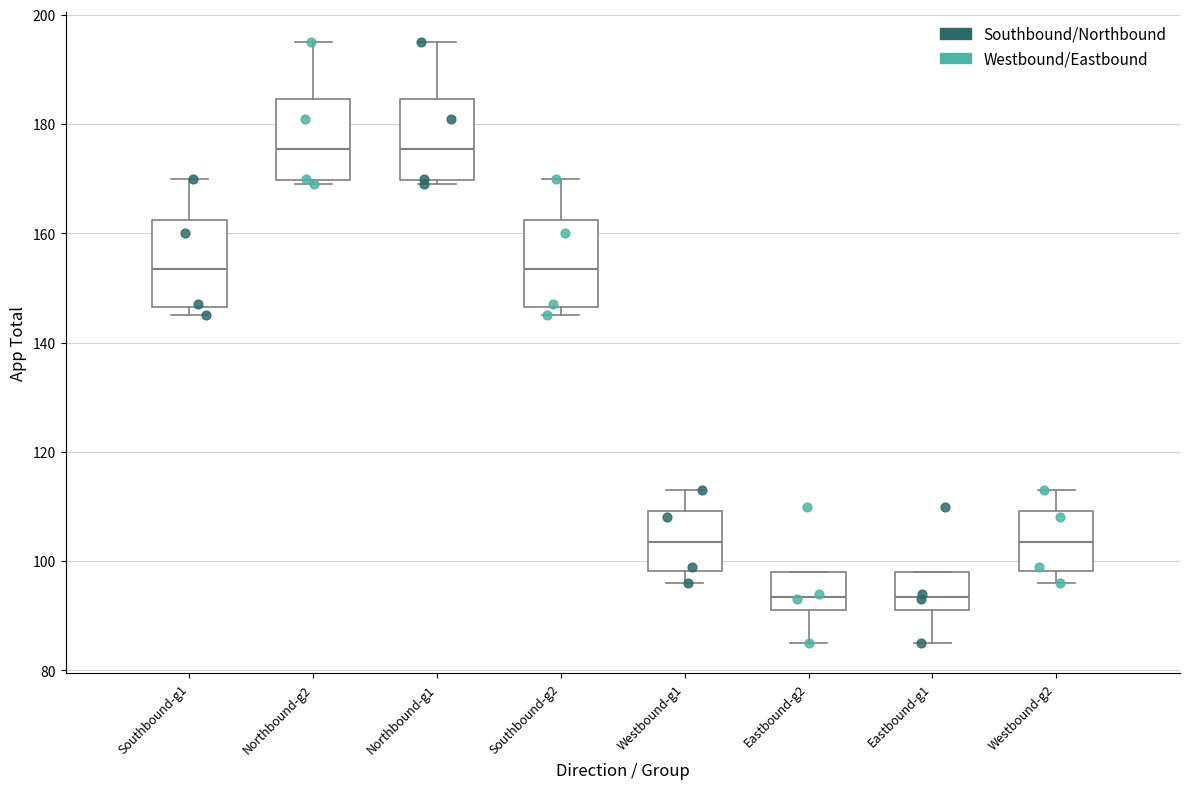

Reading left to right, read every box against the y-axis: the position of its median line, the range the box covers, and the ends of its whiskers. The values are not printed on the chart, so give them approximately, as read against the axis.

Southbound-g1: median 154, box 146 to 162, whiskers 146 (just below the box's lower edge) to 170
Northbound-g2: median 176, box 170 to 184, whiskers 170 (just below the box's lower edge) to 196
Northbound-g1: median 176, box 170 to 184, whiskers 170 (just below the box's lower edge) to 196
Southbound-g2: median 154, box 146 to 162, whiskers 146 (just below the box's lower edge) to 170
Westbound-g1: median 104, box 98 to 110, whiskers 96 to 114
Eastbound-g2: median 94, box 92 to 98, whiskers 86 to 98
Eastbound-g1: median 94, box 92 to 98, whiskers 86 to 98
Westbound-g2: median 104, box 98 to 110, whiskers 96 to 114